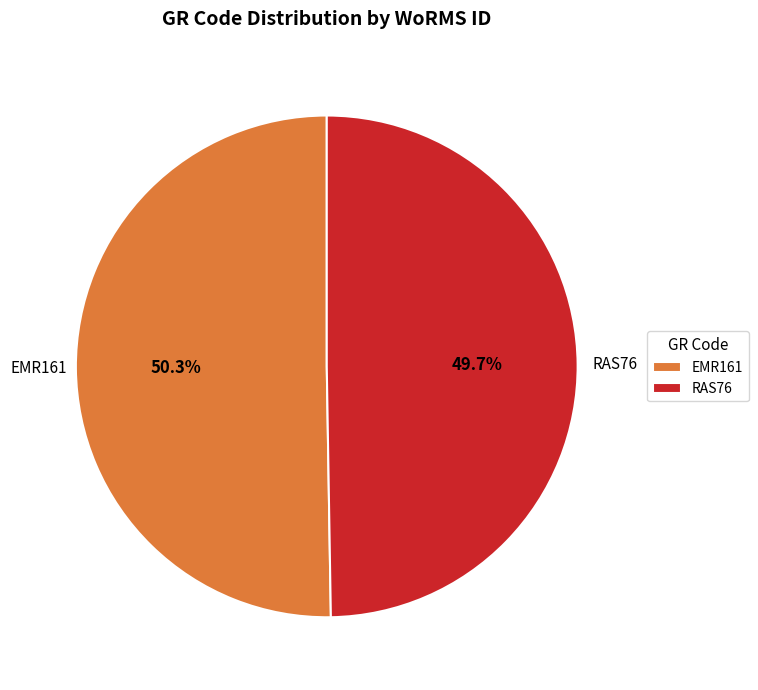

What is the largest slice in the pie chart?

EMR161